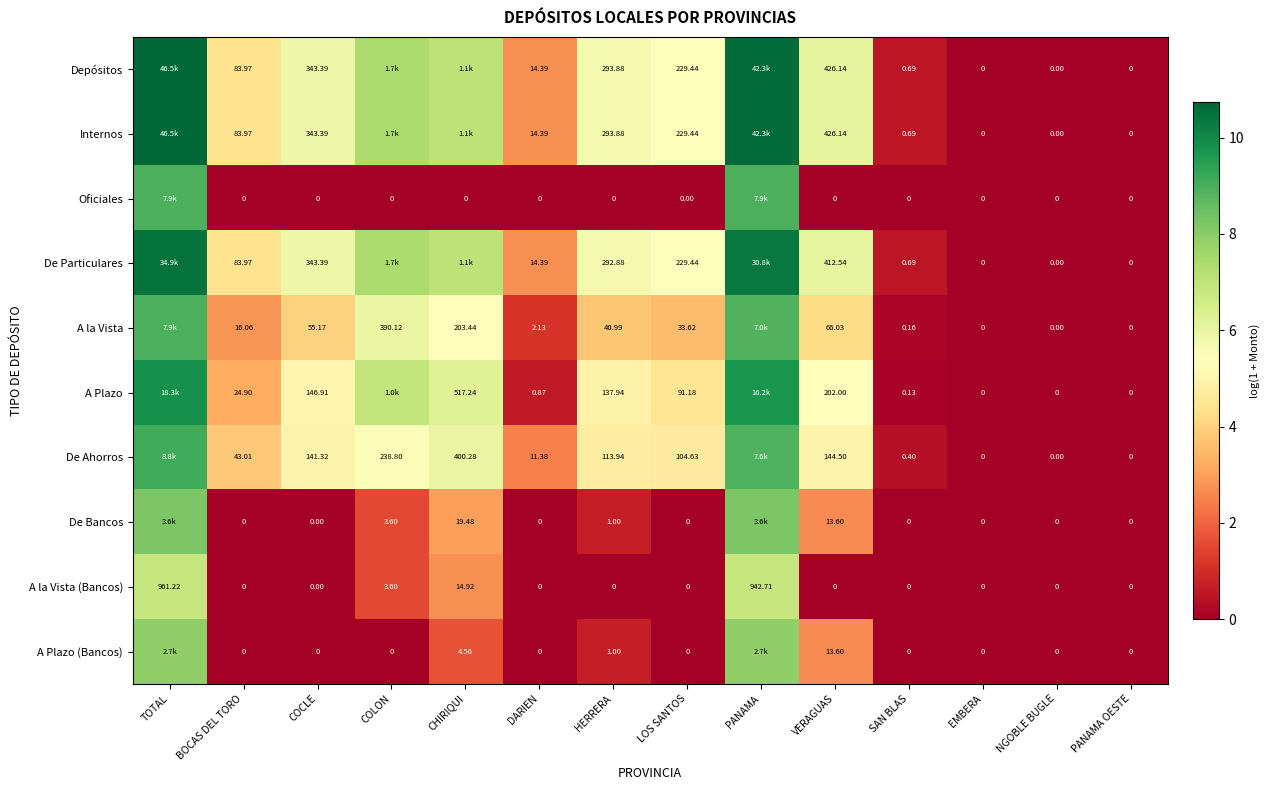

True or false: A la Vista has a value of 9.0 at TOTAL.

True